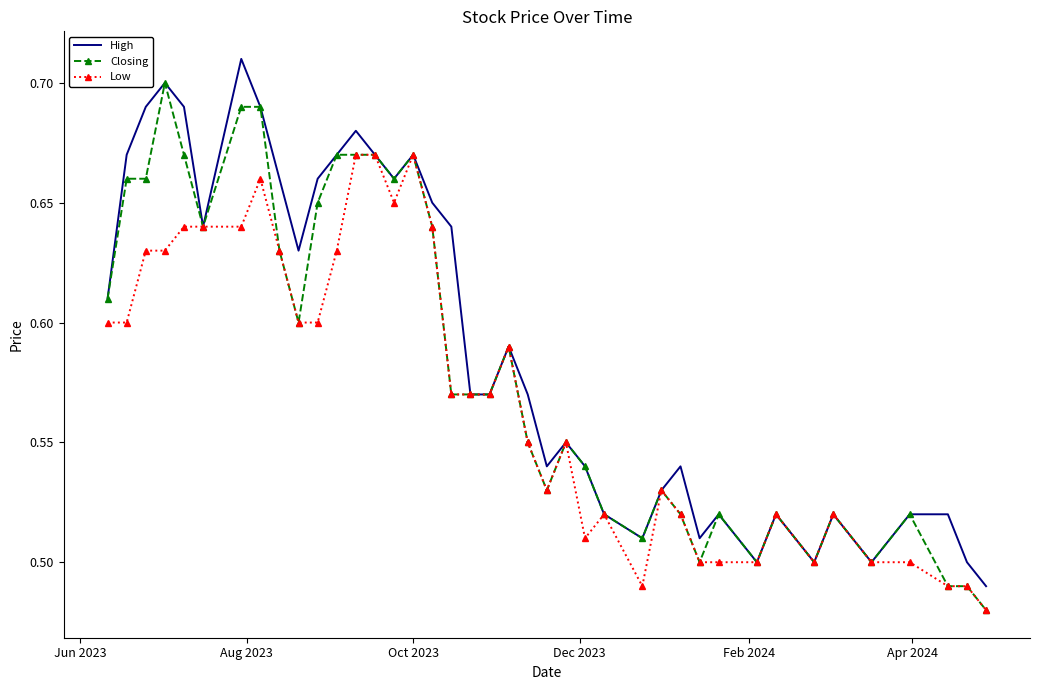

List the series in order of their overall mean, highest first.

High, Closing, Low